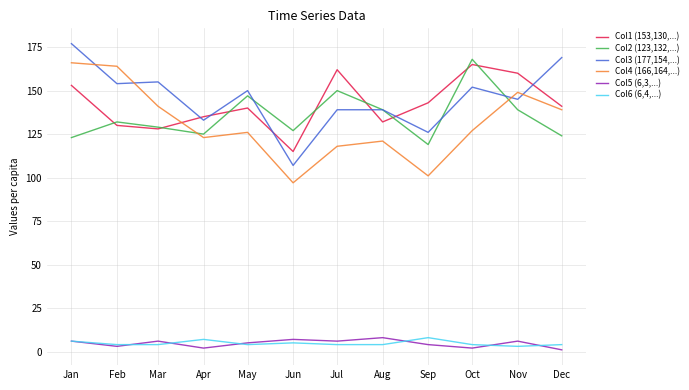

What is the greatest value displayed?

177